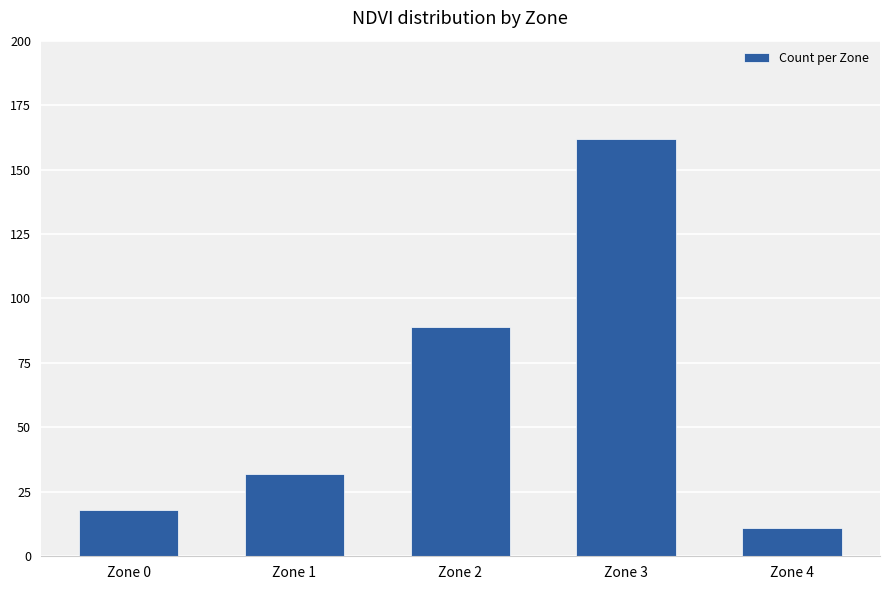

What is the difference between the values at Zone 1 and Zone 2?

57